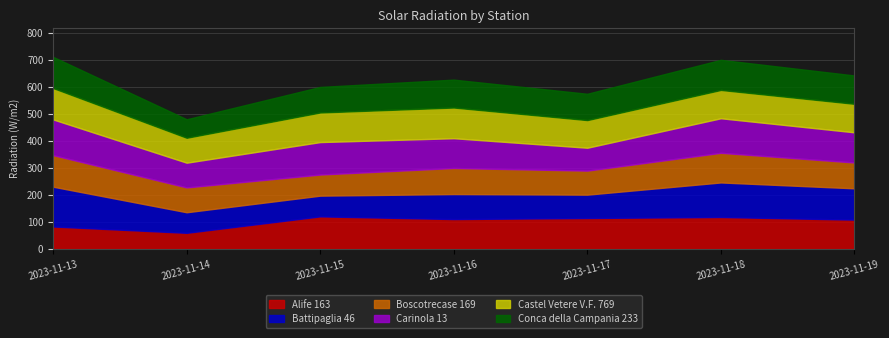

What are all the series names shown in the legend?

Alife 163, Battipaglia 46, Boscotrecase 169, Carinola 13, Castel Vetere V.F. 769, Conca della Campania 233